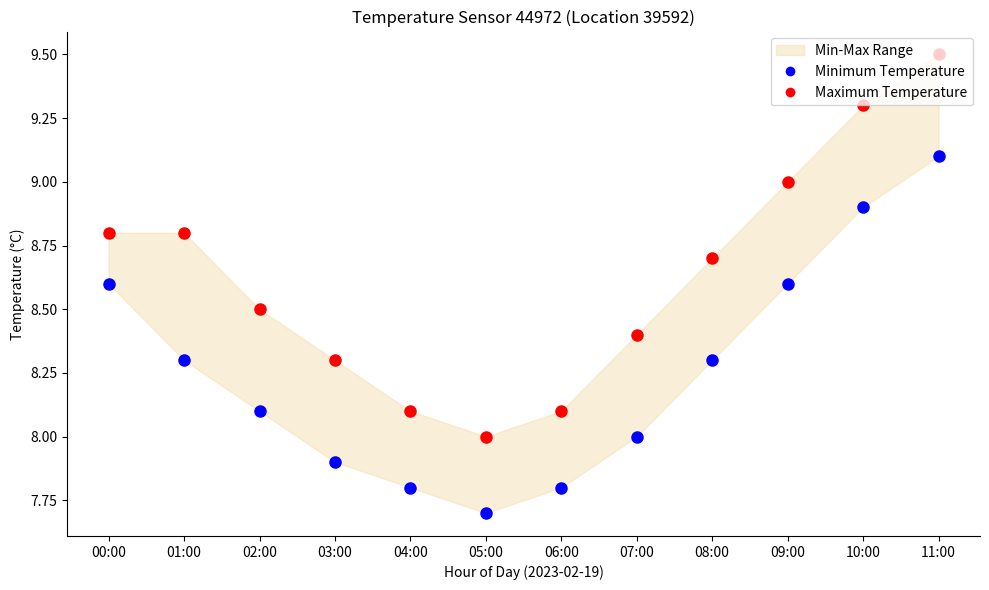

What is the total value across all series at 03:00?

16.2